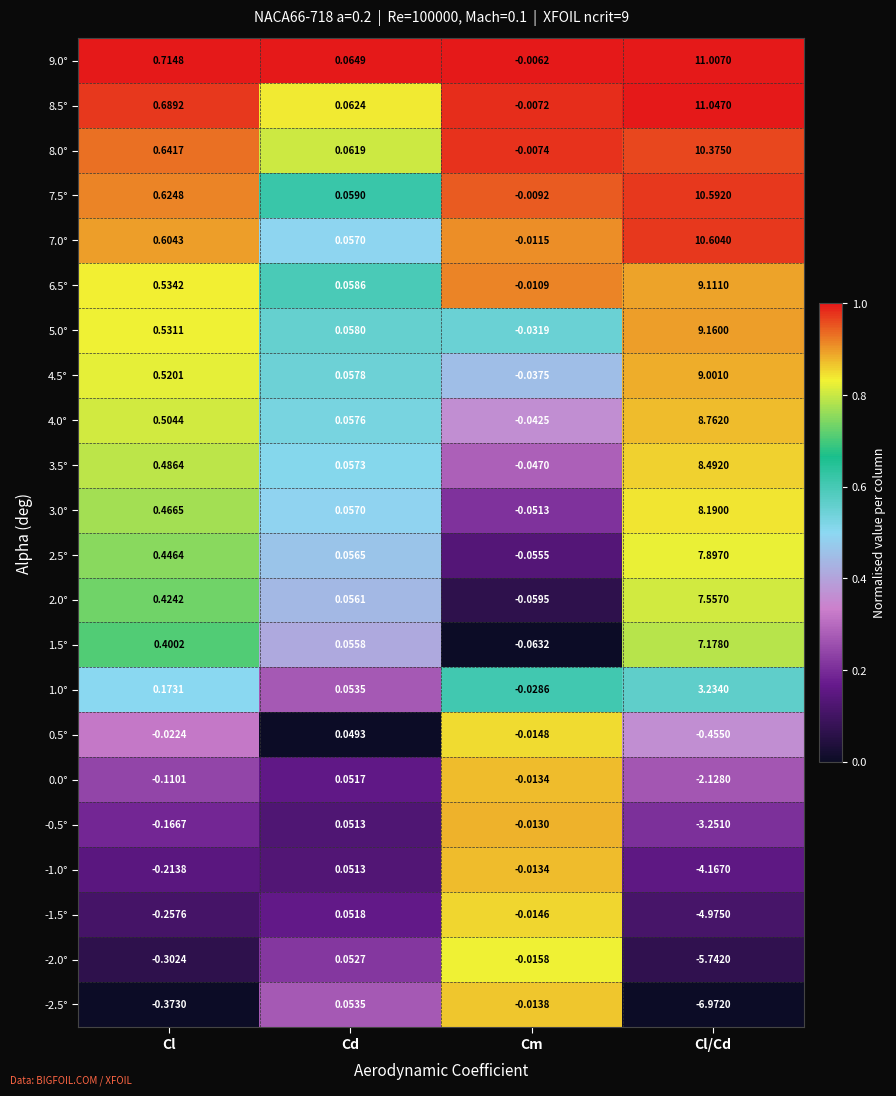

Which category has the highest value across all series?

Cl/Cd